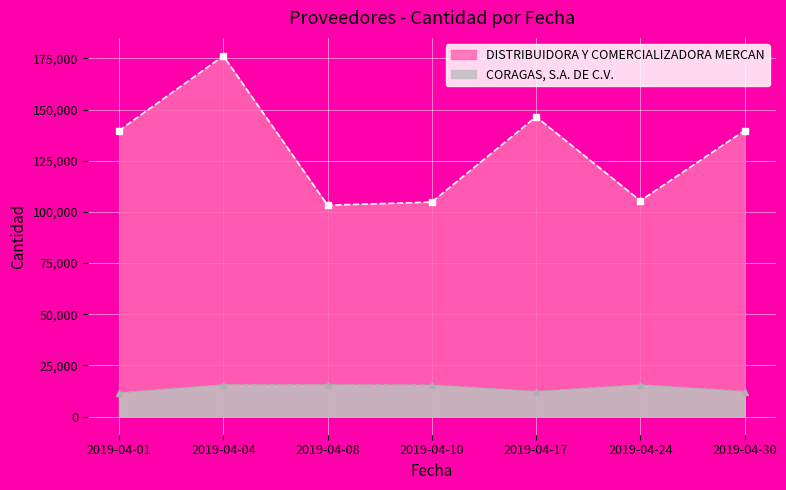

What is the difference between the highest and lowest values at 2019-04-17?

134223.0